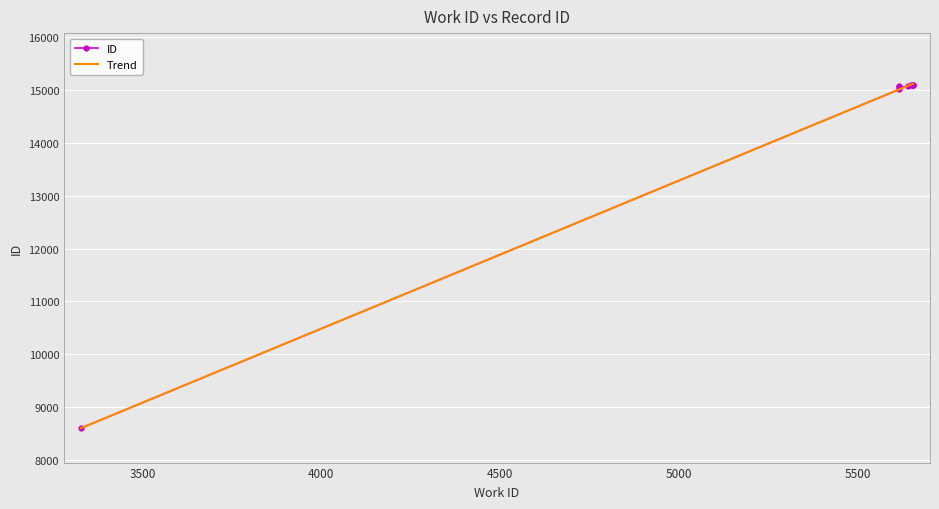

Between 5653 and 5651, which is larger?

5653